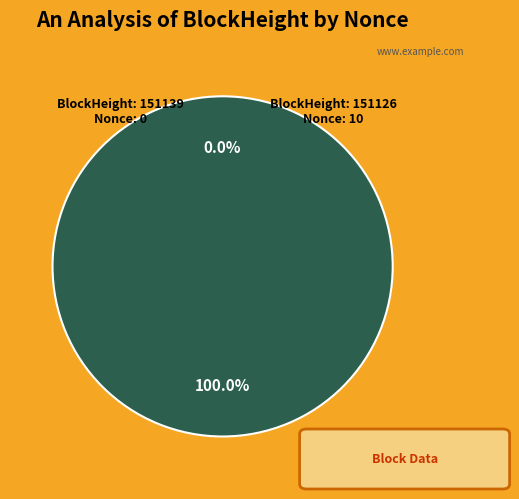

Which slice represents more than half of the pie?

151126